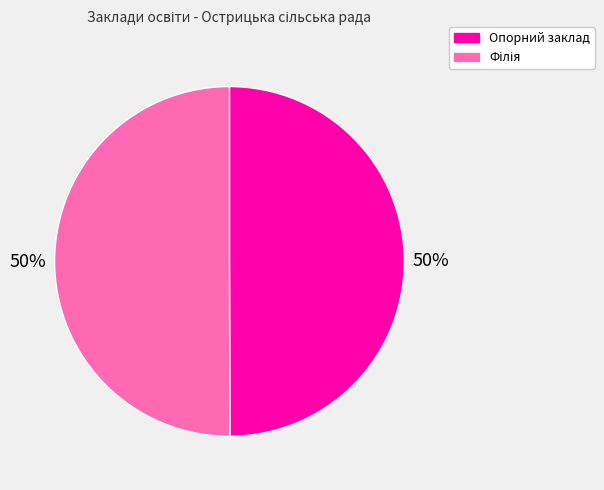

Is it true that Опорний заклад is 57% of the pie?

False